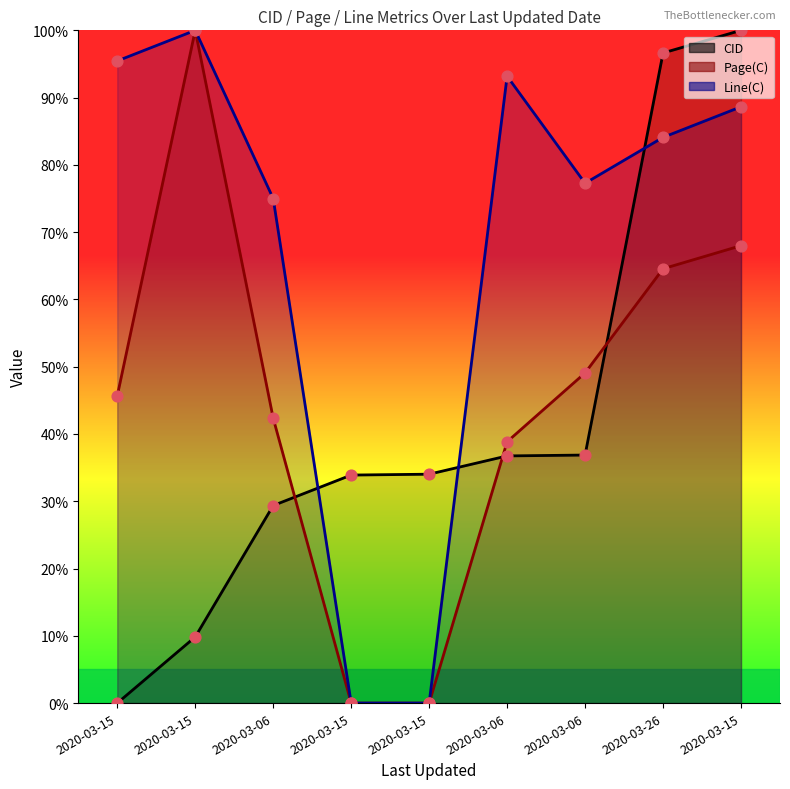

At which category is the sum across all series the highest?

2020-03-15